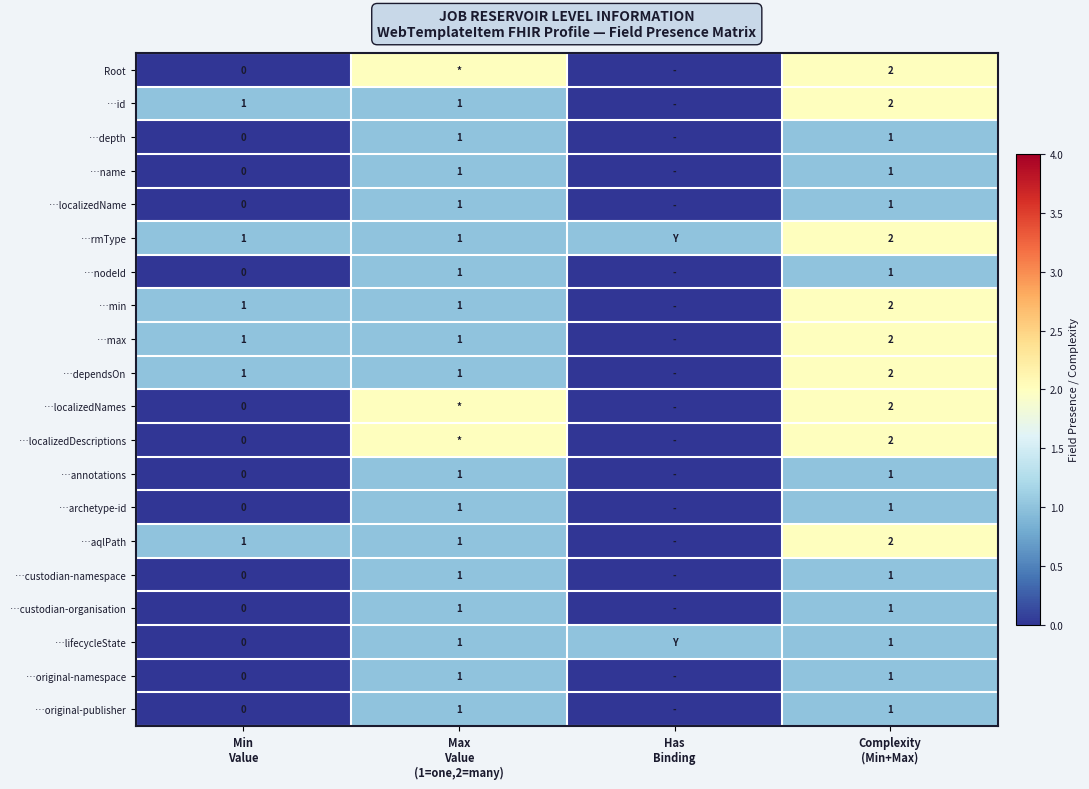

Between Min
Value and Has
Binding, which is larger?

Min
Value